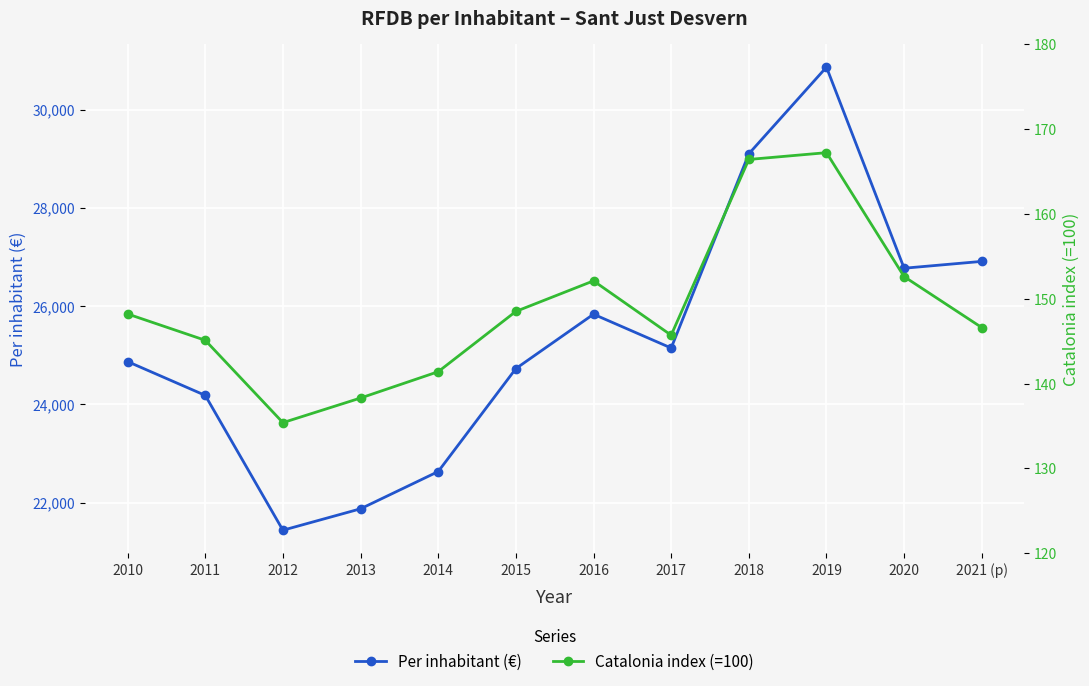

The Catalonia index (=100) series shows 152.6 at 2020. True or false?

True